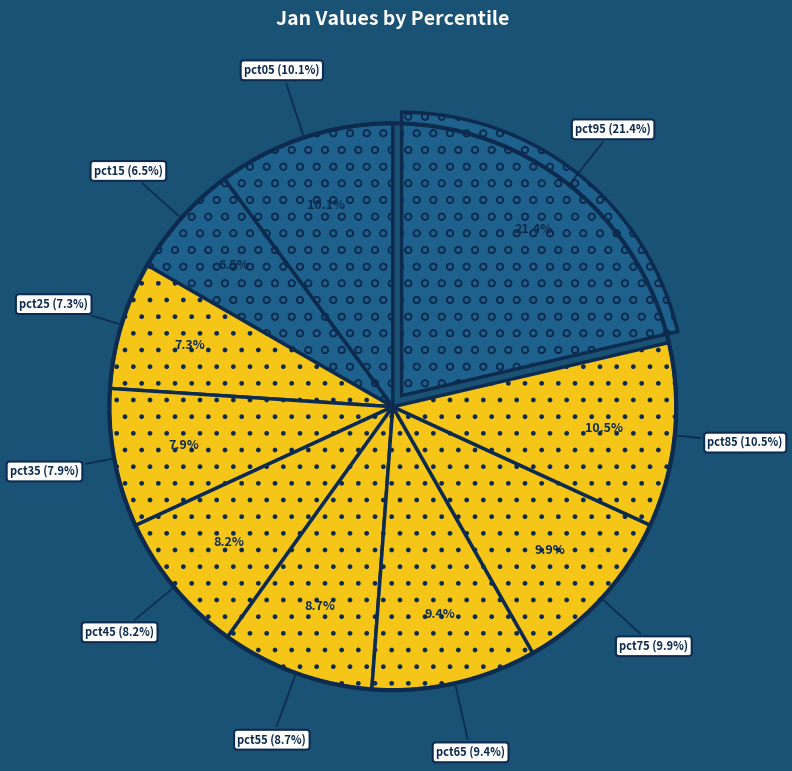

Combined, what portion of the pie is pct35 and pct45?

16.1%